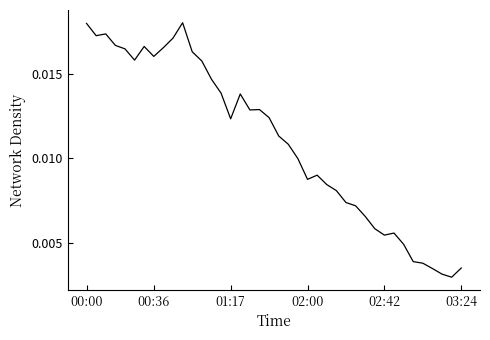

Does the chart have visible grid lines?

No